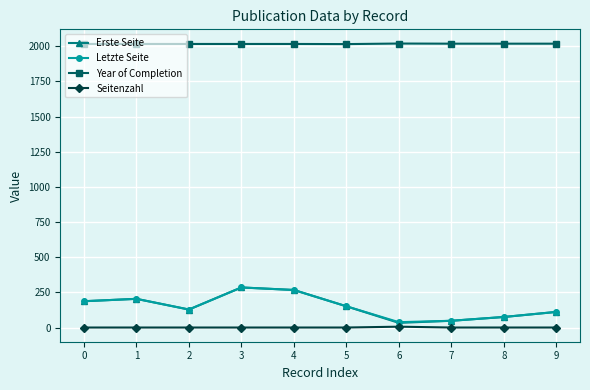

Which series has the largest total across all categories?

Year of Completion